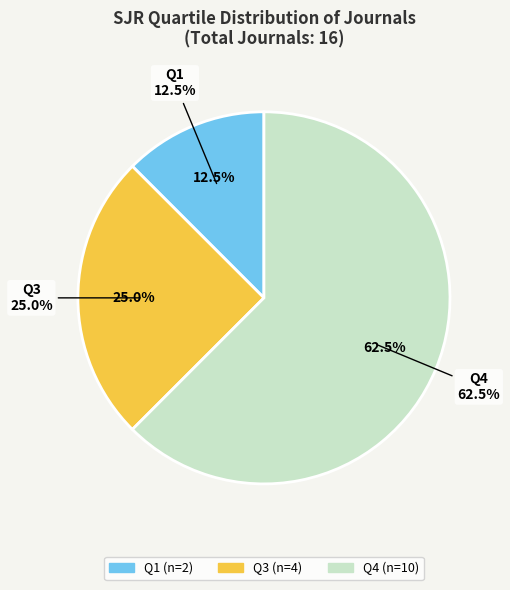

Rank the categories by value from highest to lowest.

Q4, Q3, Q1